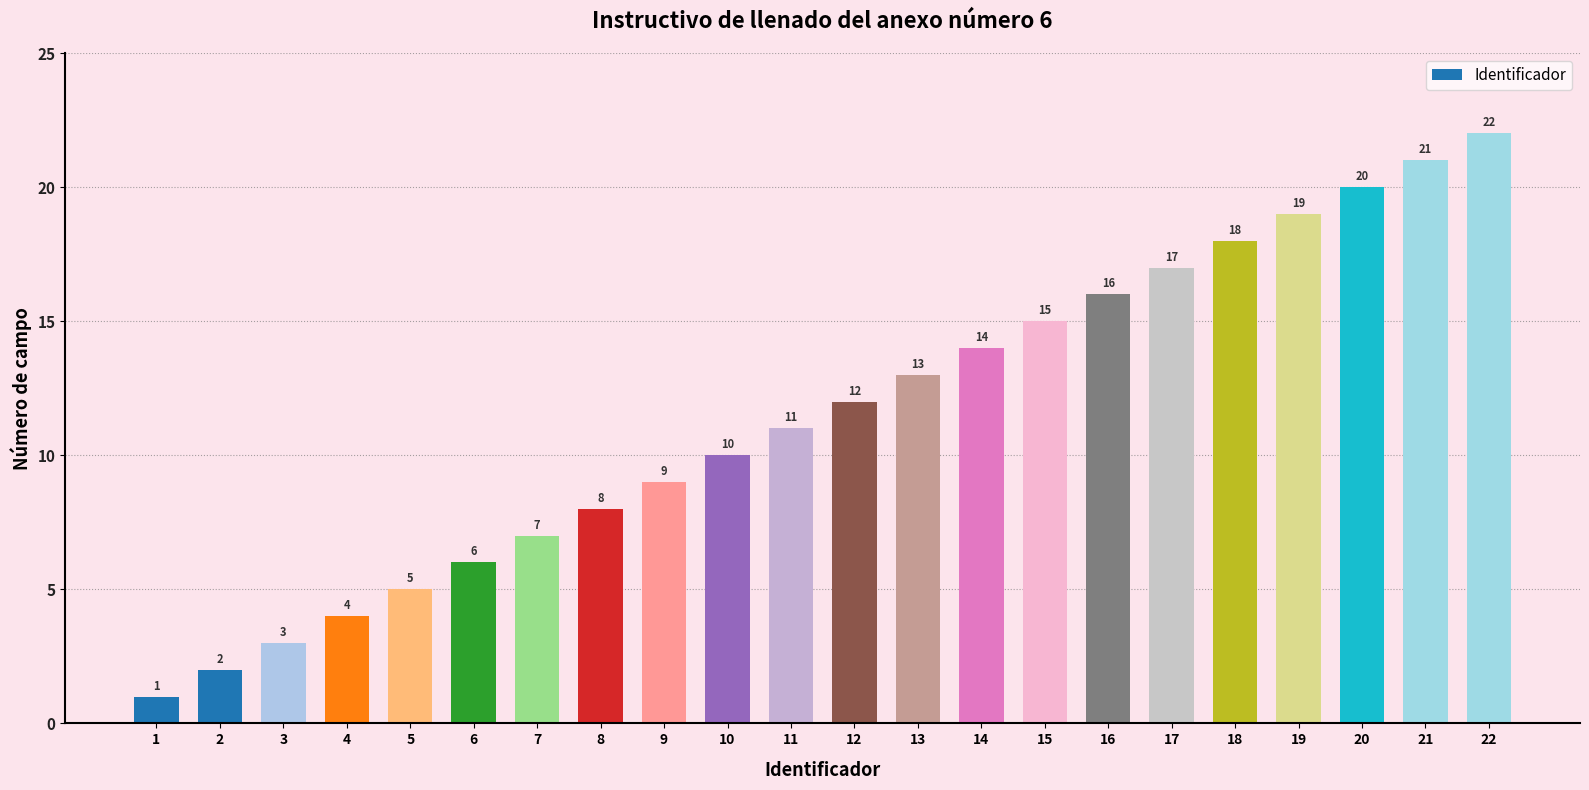

Reading left to right, transcribe all the data shown in this chart.

1	2	3	4	5	6	7	8	9	10	11	12	13	14	15	16	17	18	19	20	21	22